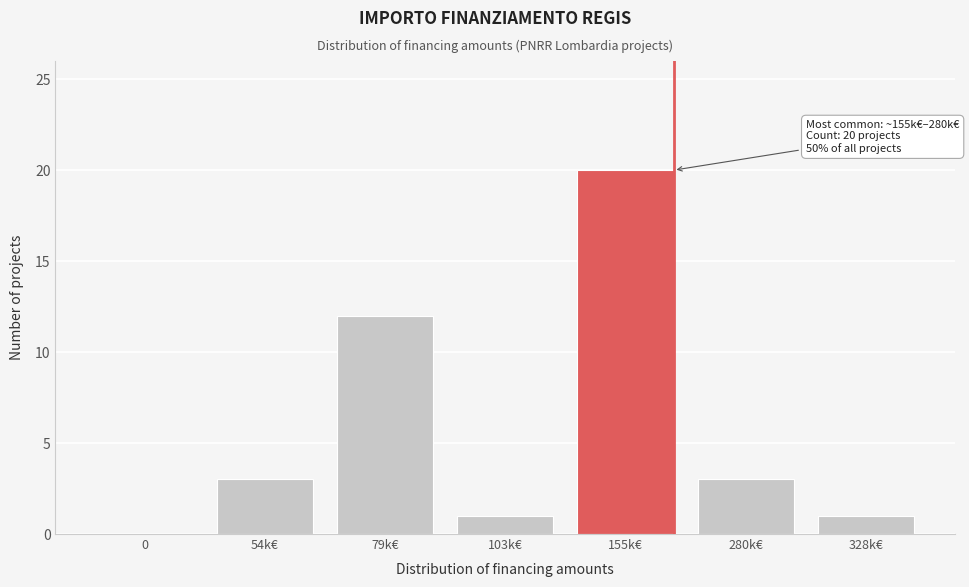

Reading left to right, extract all data points from this chart.

0=0	54k€=3	79k€=12	103k€=1	155k€=20	280k€=3	328k€=1